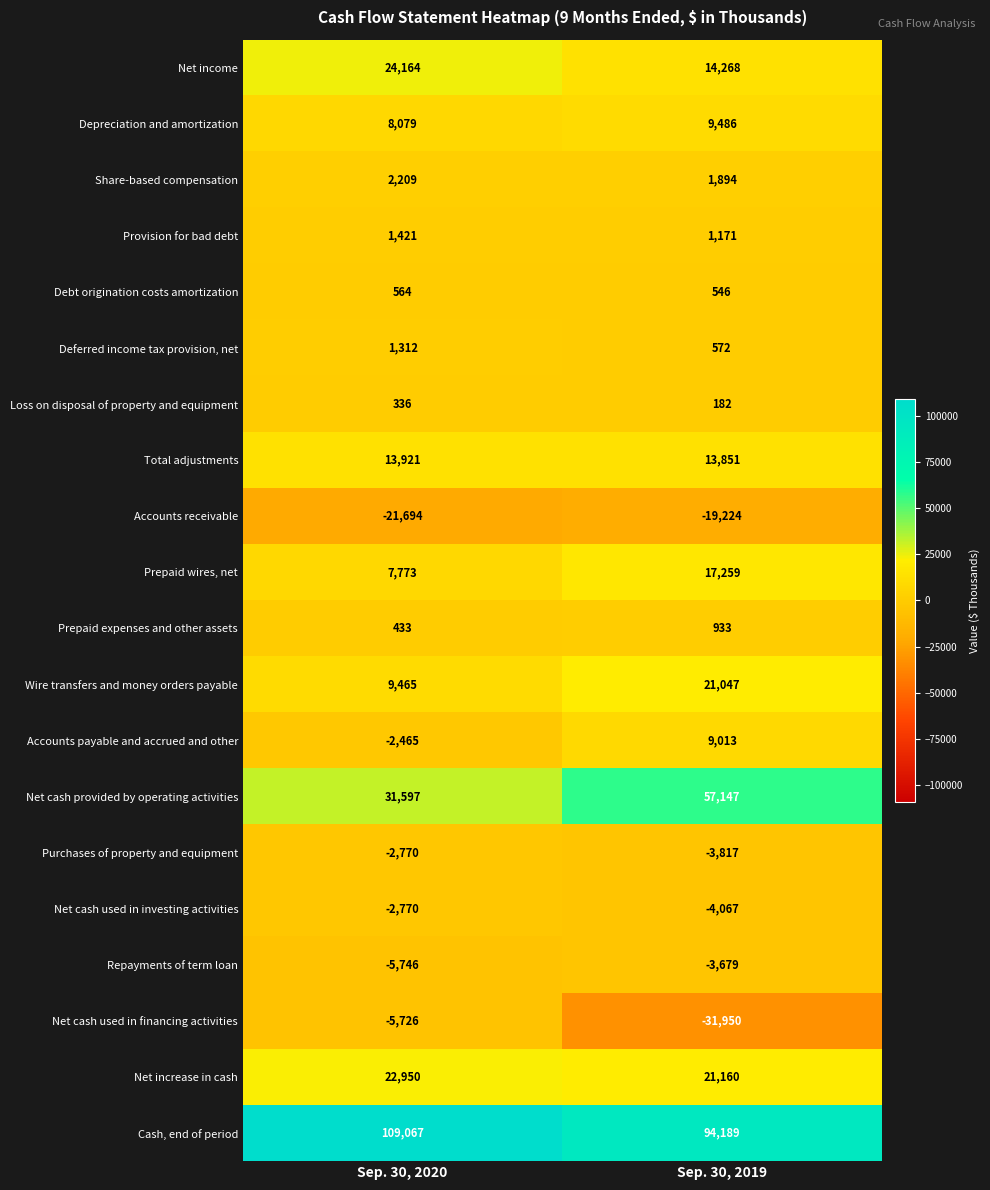

Read the Cash, end of period value at Sep. 30, 2020.

109067